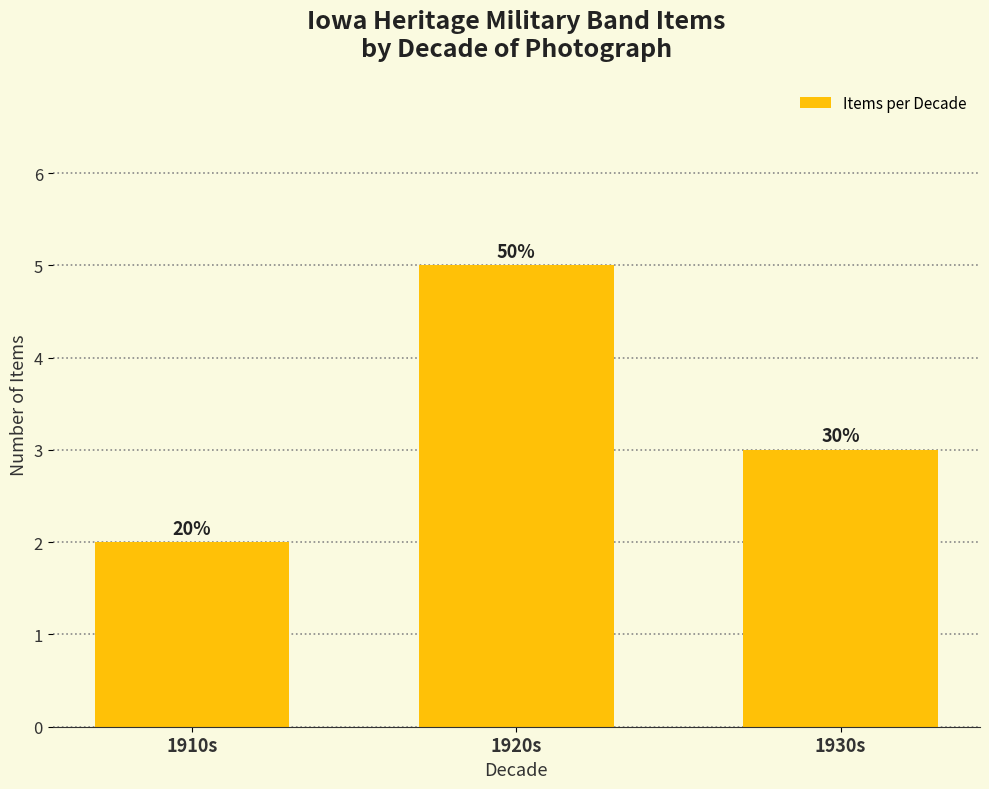

The chart shows a value of 1 at 1920s. True or false?

False